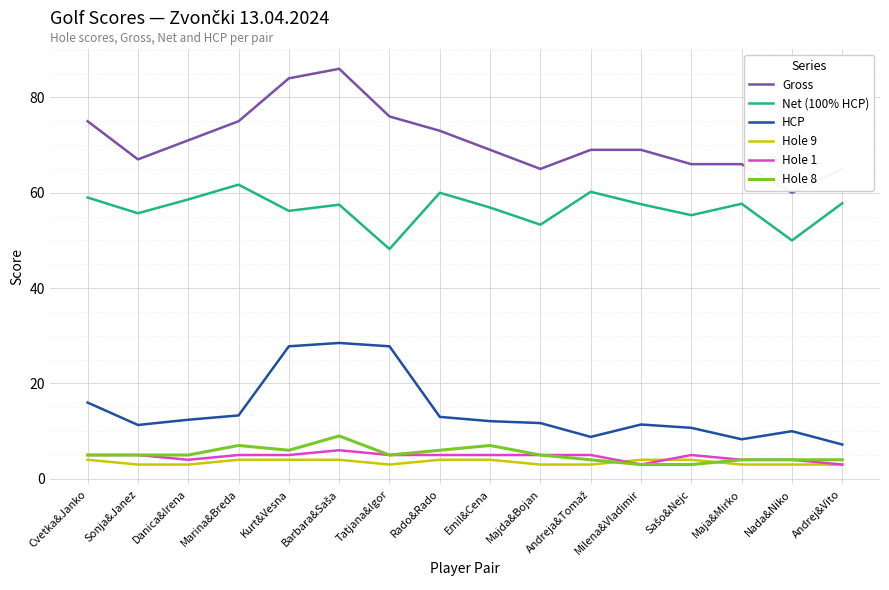

Which series changed the most between Marina&Breda and Andrej&Vito?

Gross